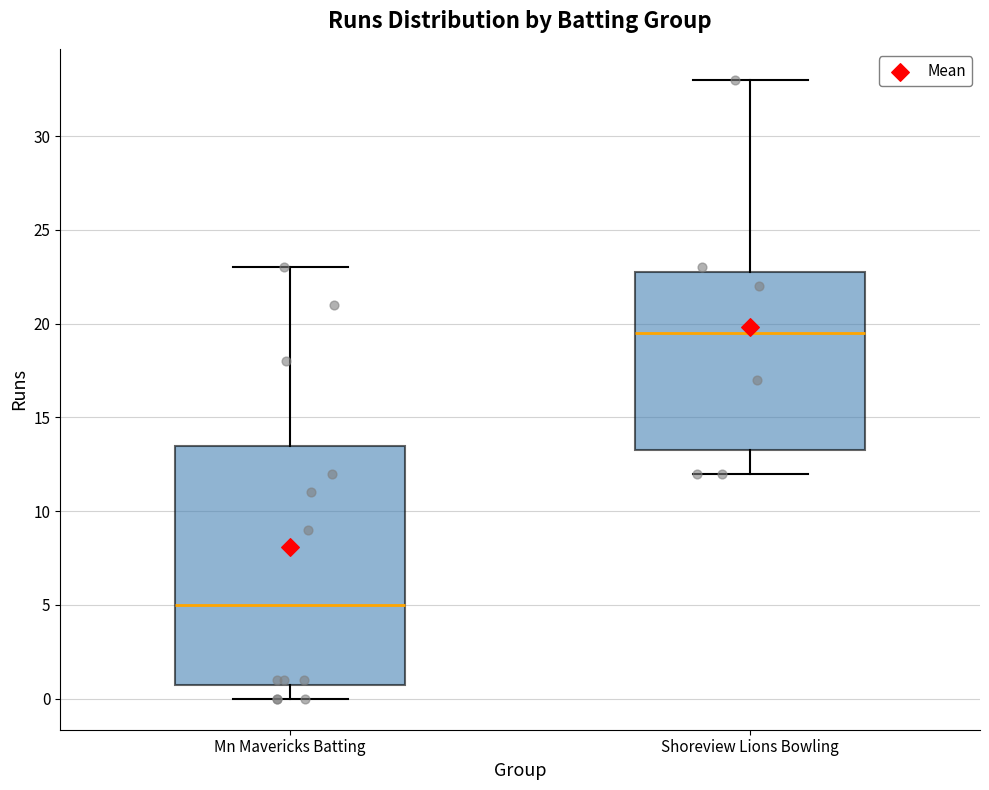

Where is the upper edge of the box for Shoreview Lions Bowling on the y-axis? The values are not printed on the chart, so give them approximately, as read against the axis.

23.0